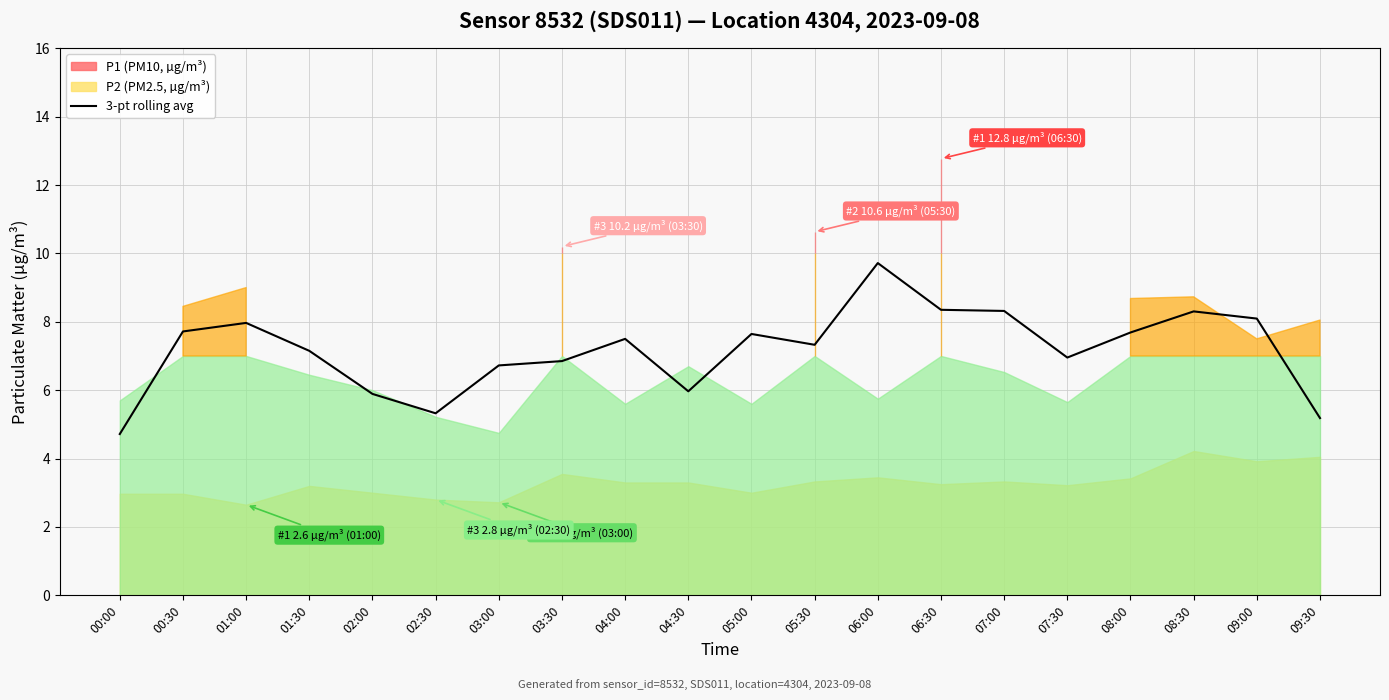

Which label corresponds to the smallest value in the chart?

00:00